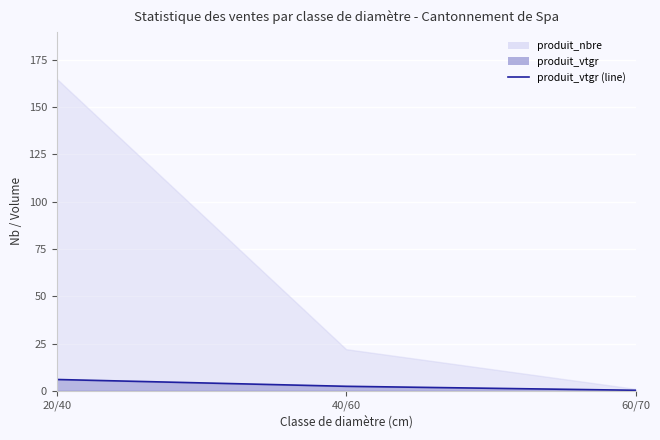

Reading left to right, extract all data points from this chart.

20/40=6.0	40/60=2.4	60/70=0.3